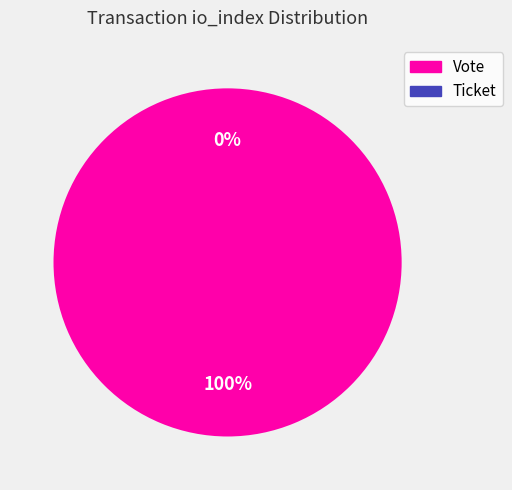

Is it true that Vote (io_index=1) is 100% of the pie?

True